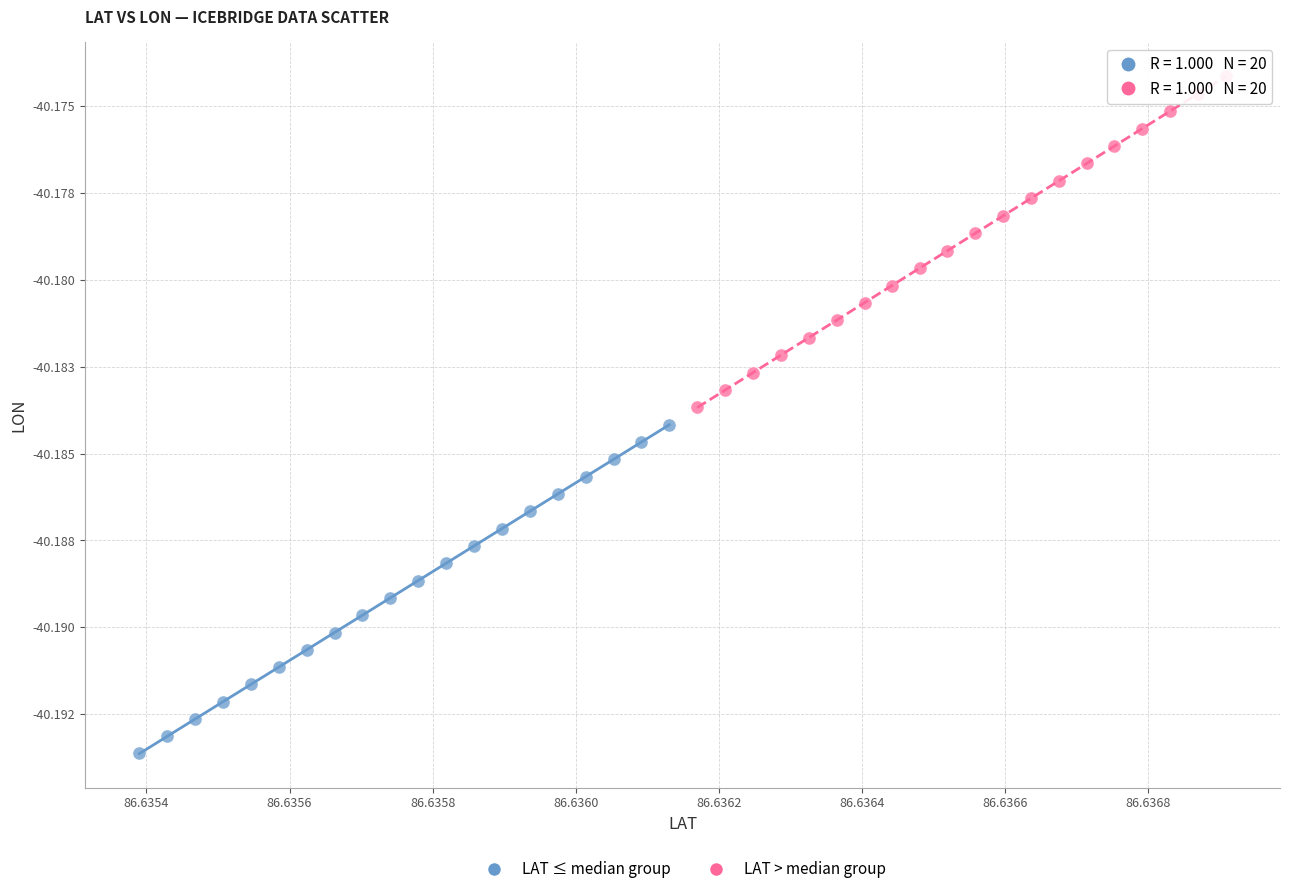

Which series has the largest Y range (max minus min)?

LAT > median group